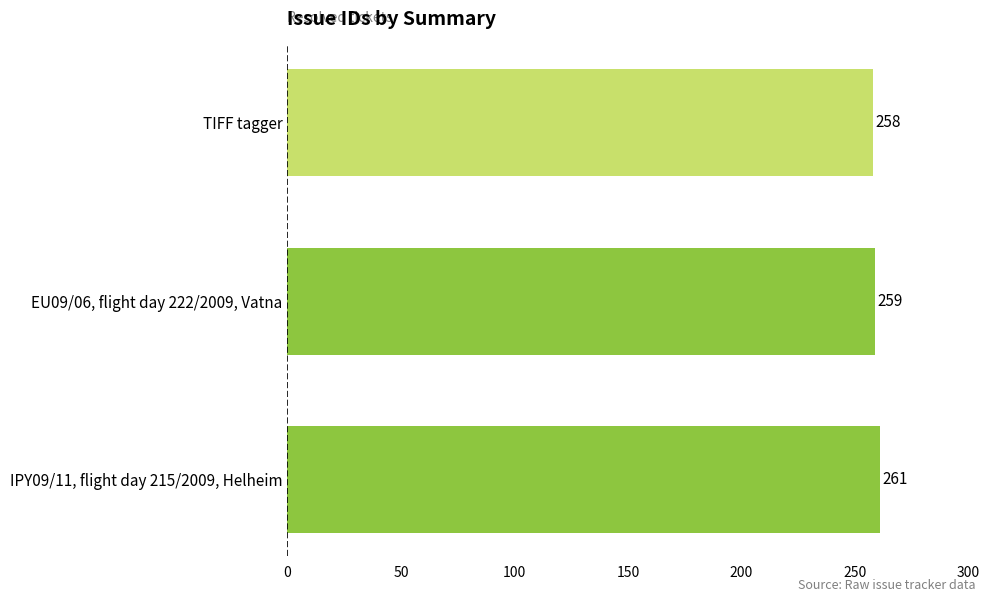

Rank the categories by value from lowest to highest.

TIFF tagger, EU09/06, flight day 222/2009, Vatna, IPY09/11, flight day 215/2009, Helheim